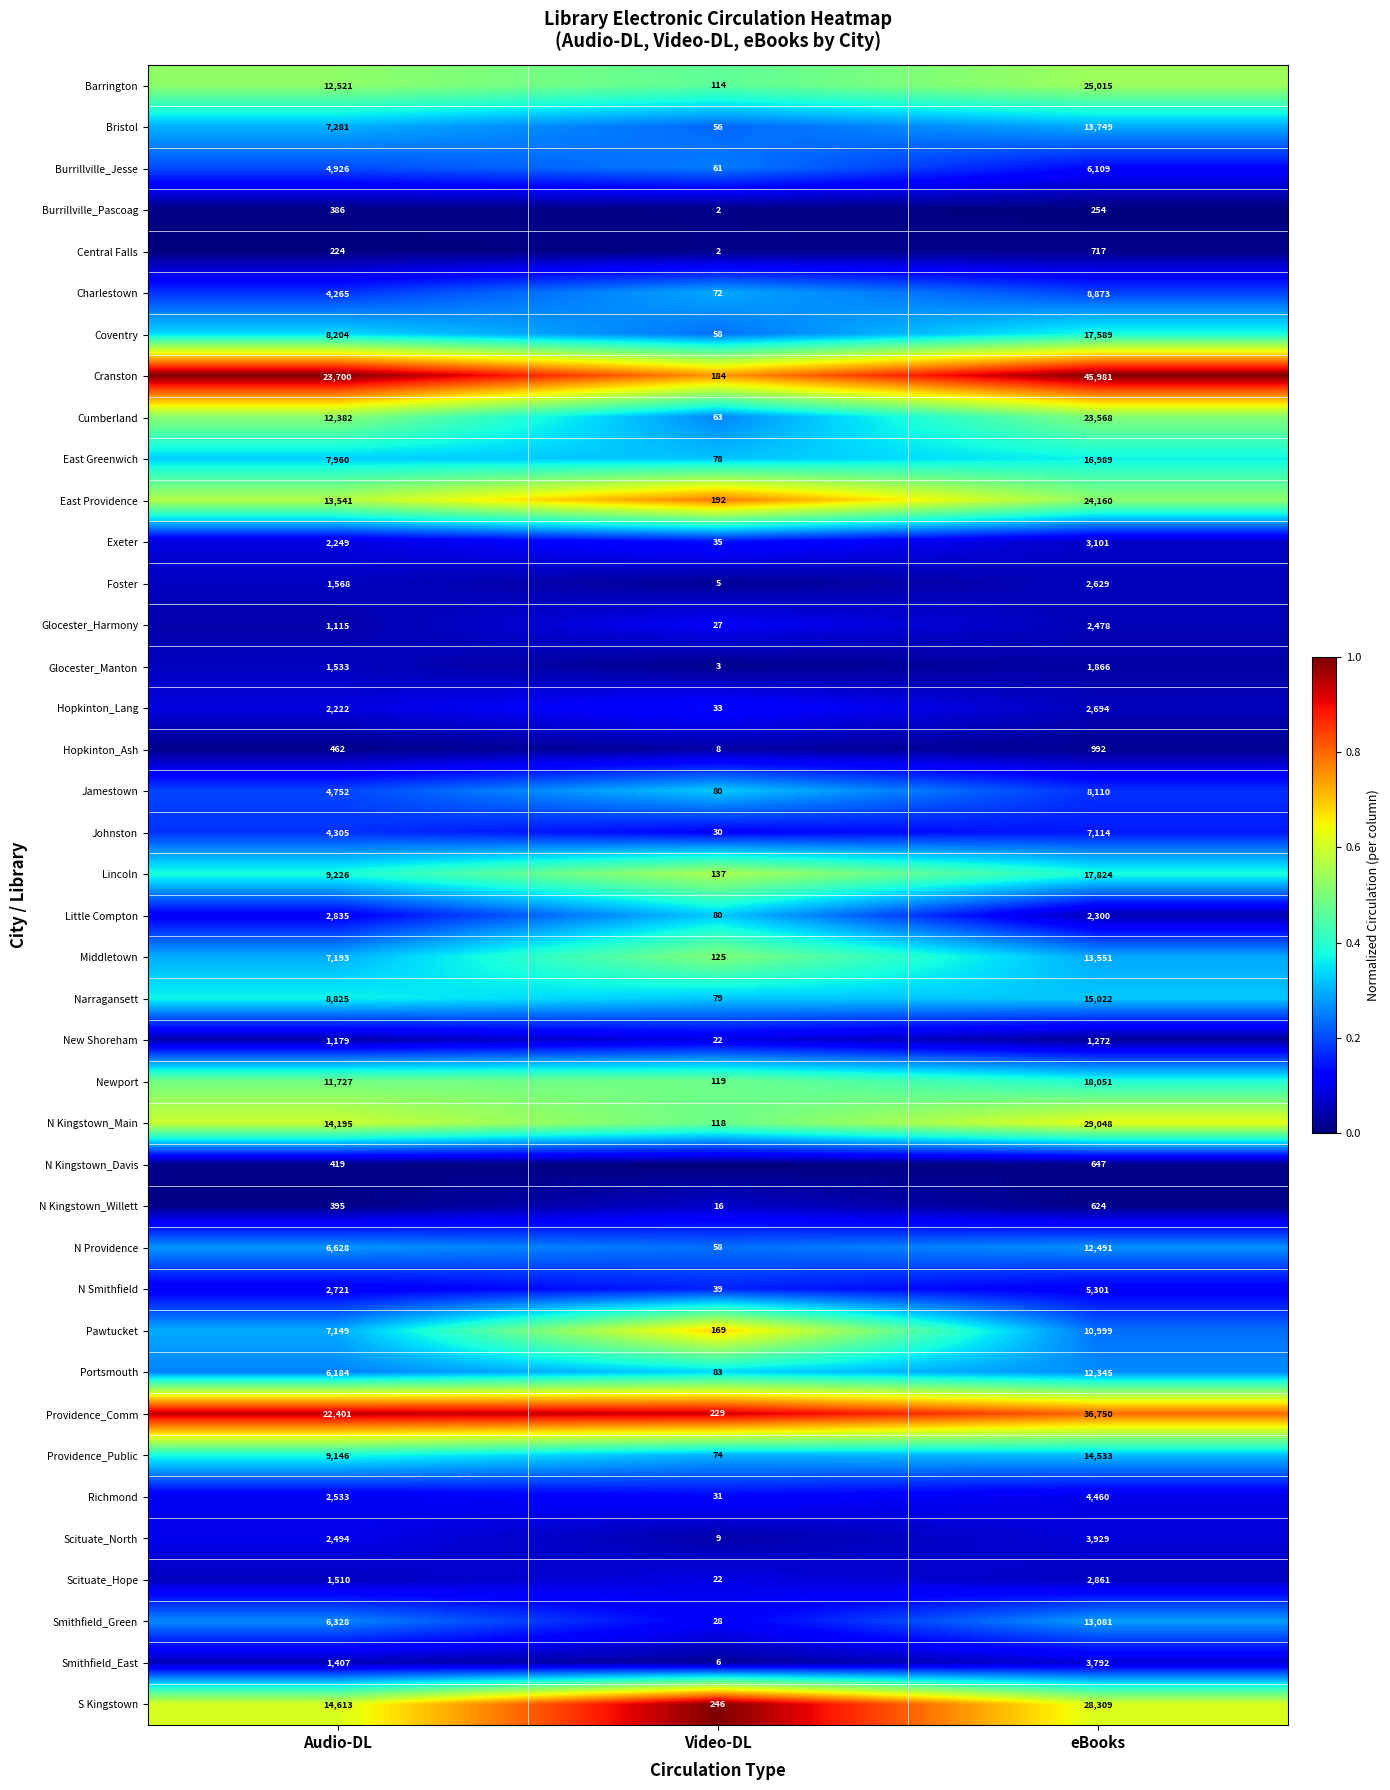

List the labels in order of East Greenwich value, smallest first.

Video-DL, Audio-DL, eBooks